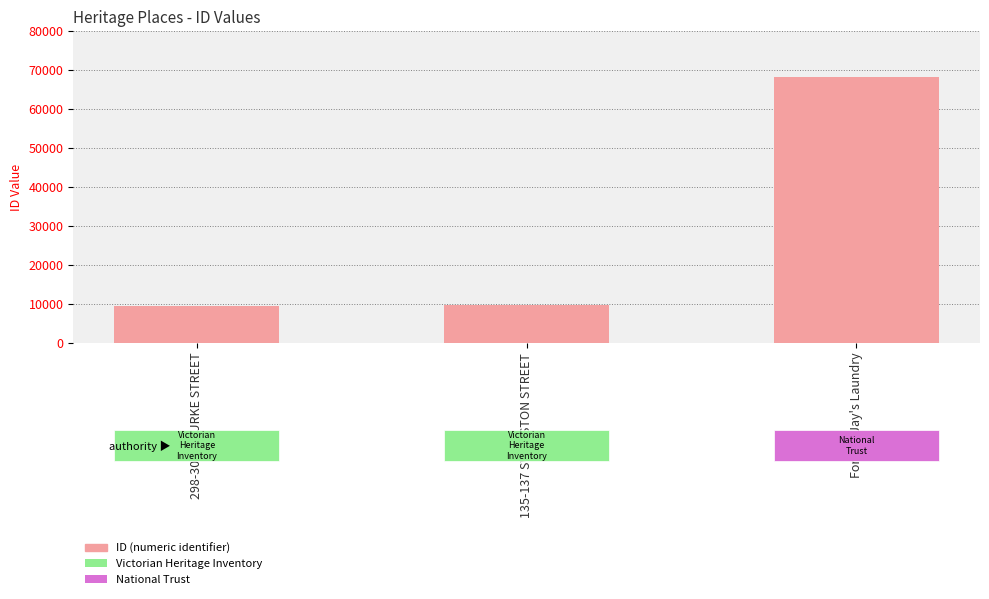

How many data points does each series have?

3